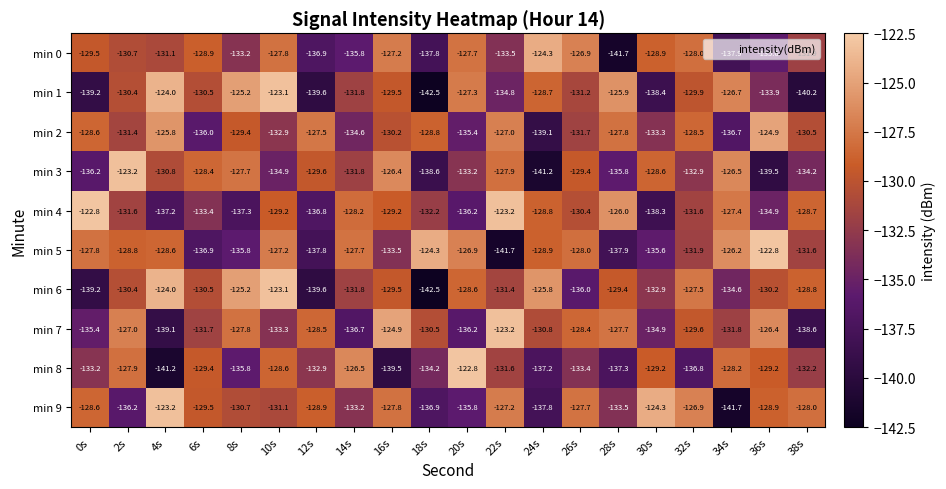

What is the minimum value for min 6?

-142.5